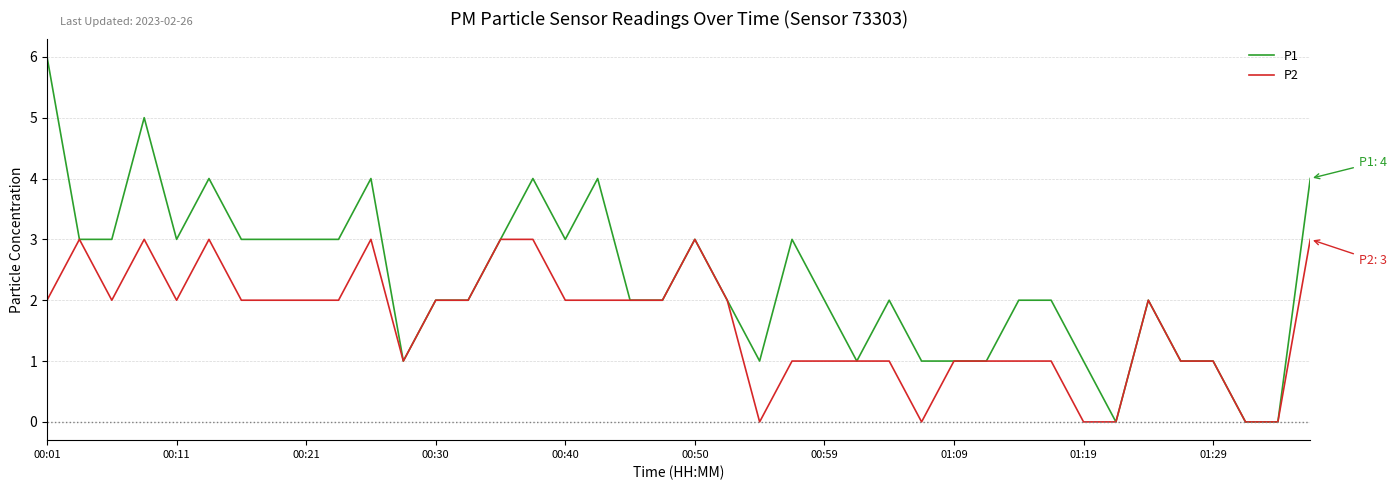

Which series has the largest total across all categories?

P1